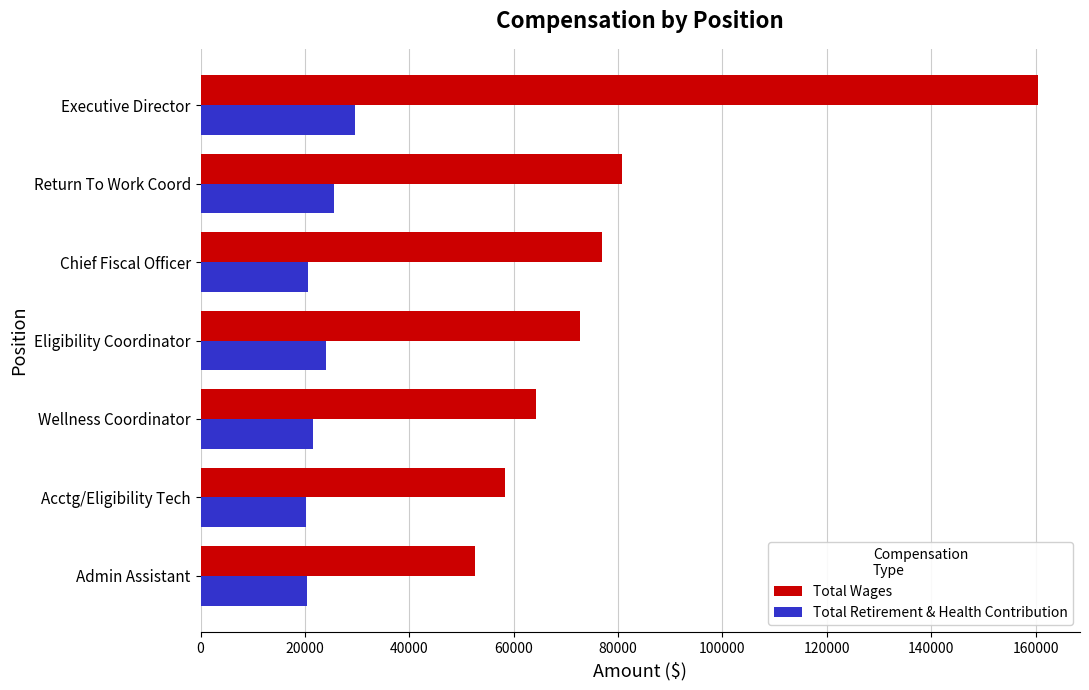

What value does the Total Wages series have at Acctg/Eligibility Tech?

58299